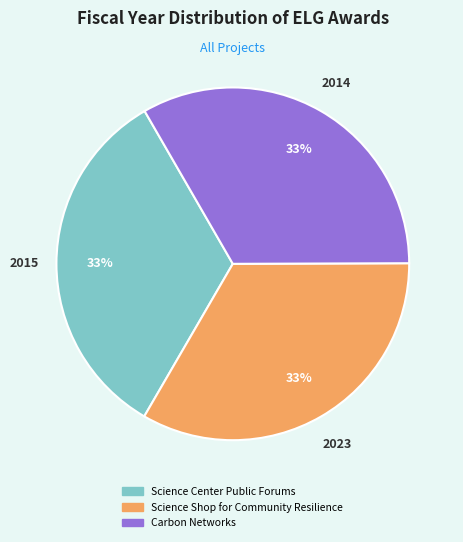

Does 2015 represent more than half of the total?

No